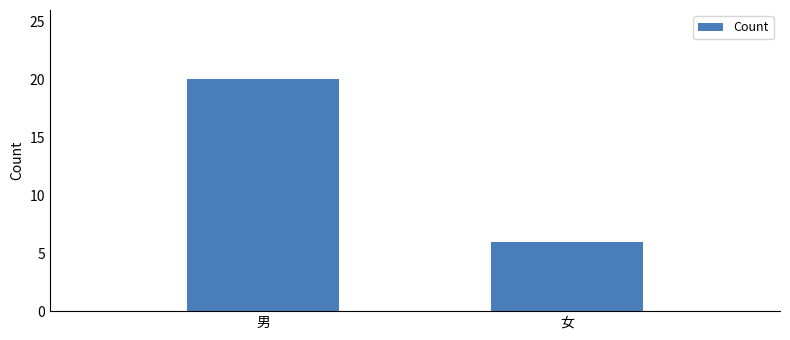

What is the average value?

13